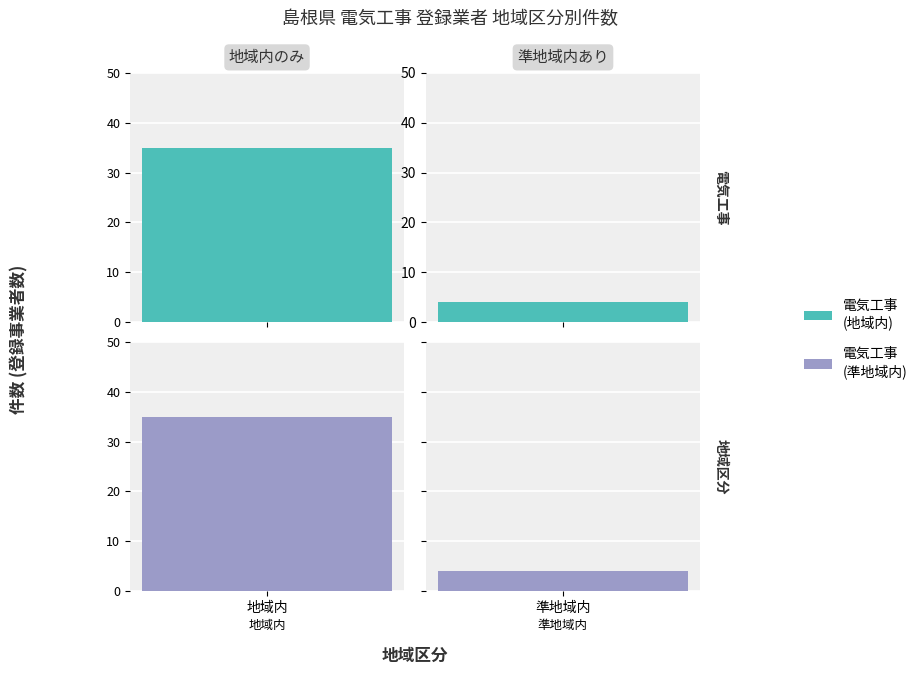

What is the change in value from 地域内 to 準地域内?

-31